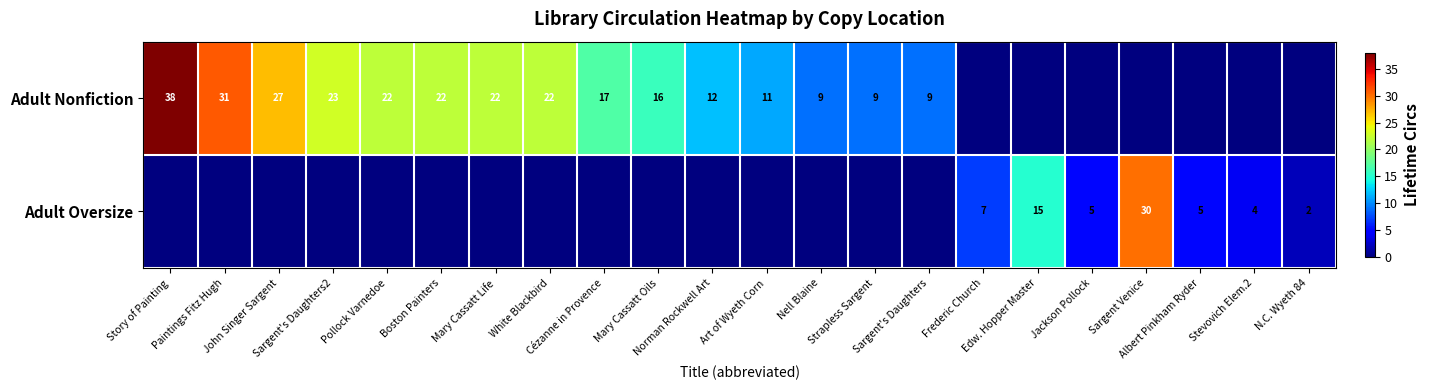

Which series has the largest total across all categories?

Adult Nonfiction